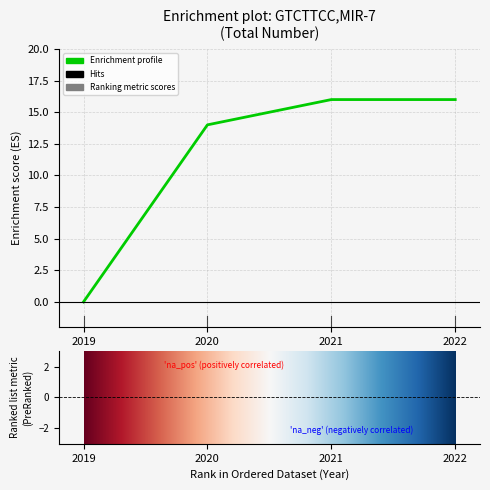

The value at 2022 is 24. True or false?

False